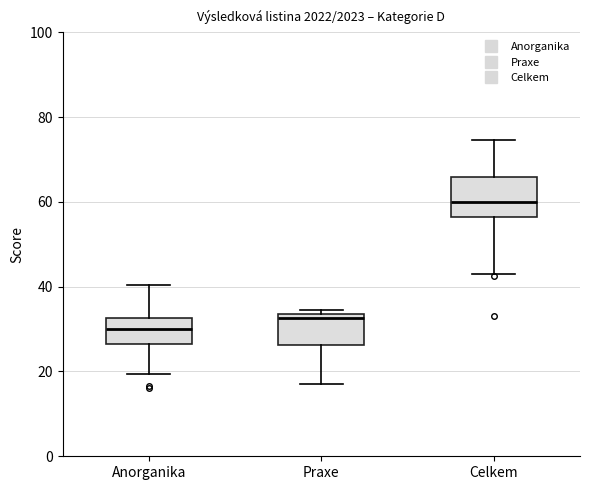

Where is the upper edge of the box for Praxe on the y-axis? The values are not printed on the chart, so give them approximately, as read against the axis.

34